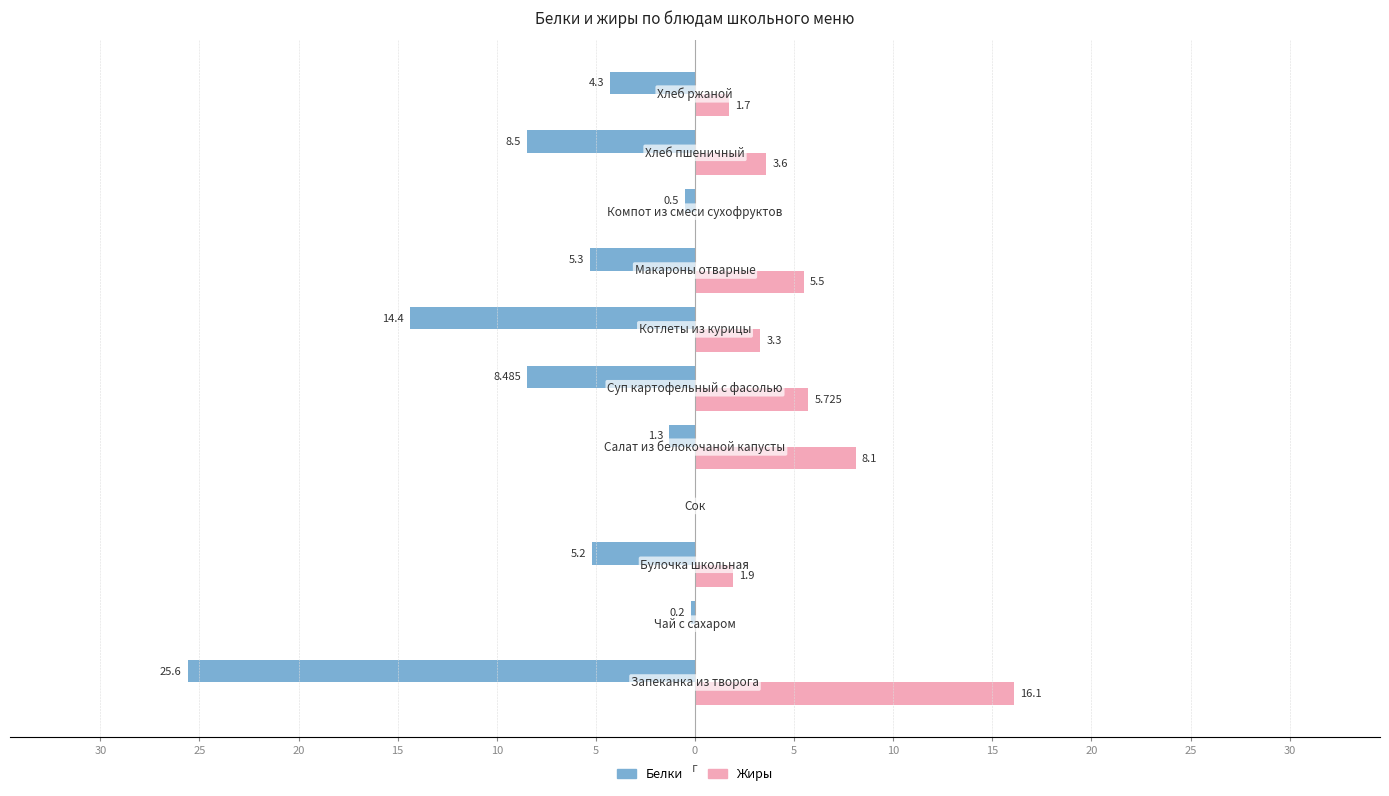

What are all the series names shown in the legend?

Белки, Жиры